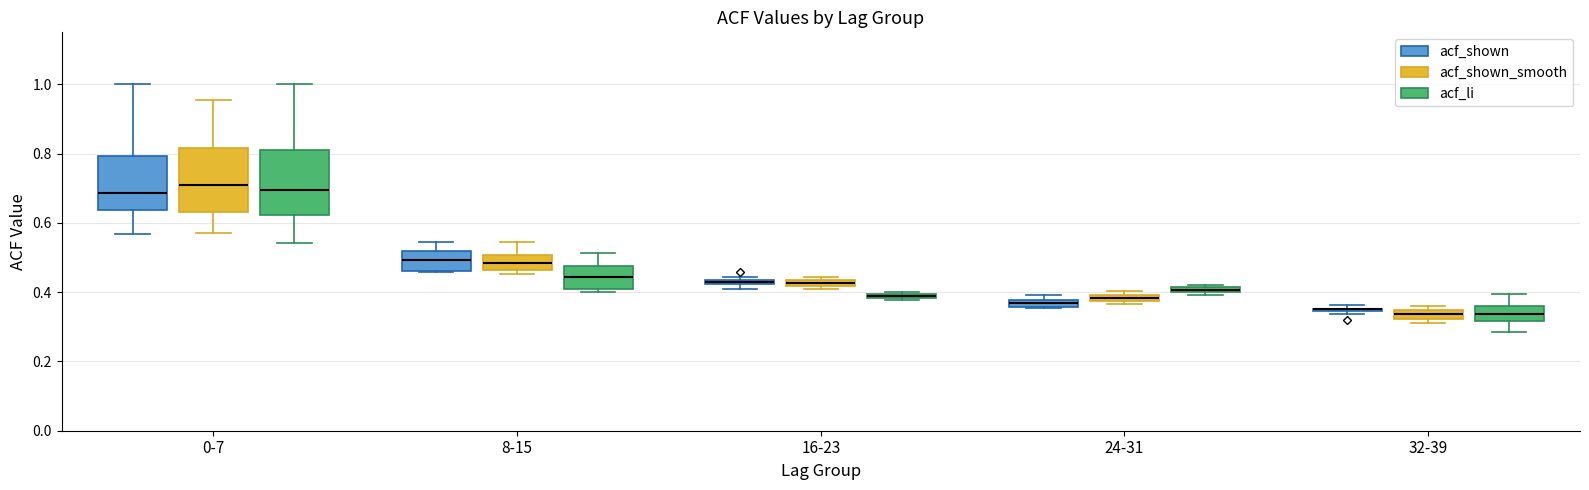

Where does the median line of the box for 8-15 (acf_shown) sit on the y-axis? The values are not printed on the chart, so give them approximately, as read against the axis.

0.50